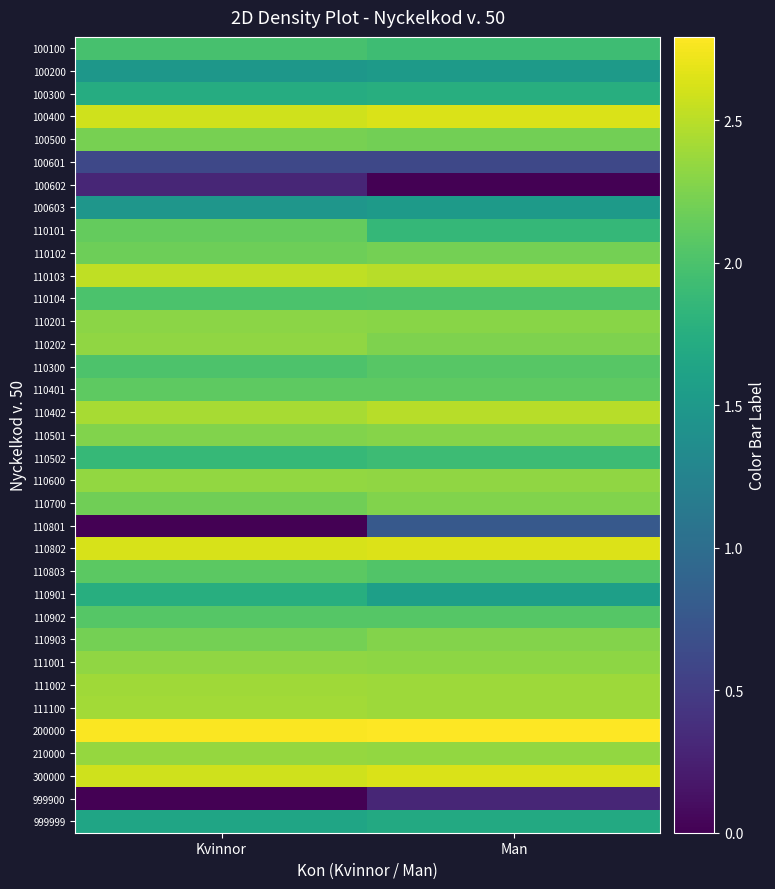

Reading right to left, extract all data points from this chart.

100100: Man=1.9	Kvinnor=2.0
100200: Man=1.5	Kvinnor=1.5
100300: Man=1.7	Kvinnor=1.7
100400: Man=2.6	Kvinnor=2.6
100500: Man=2.2	Kvinnor=2.2
100601: Man=0.6	Kvinnor=0.6
100602: Man=0.0	Kvinnor=0.3
100603: Man=1.5	Kvinnor=1.5
110101: Man=1.9	Kvinnor=2.1
110102: Man=2.2	Kvinnor=2.2
110103: Man=2.5	Kvinnor=2.5
110104: Man=2.0	Kvinnor=2.0
110201: Man=2.3	Kvinnor=2.3
110202: Man=2.2	Kvinnor=2.3
110300: Man=2.1	Kvinnor=2.0
110401: Man=2.1	Kvinnor=2.1
110402: Man=2.5	Kvinnor=2.4
110501: Man=2.3	Kvinnor=2.3
110502: Man=1.9	Kvinnor=1.9
110600: Man=2.3	Kvinnor=2.3
110700: Man=2.3	Kvinnor=2.2
110801: Man=0.8	Kvinnor=0.0
110802: Man=2.6	Kvinnor=2.6
110803: Man=2.0	Kvinnor=2.1
110901: Man=1.6	Kvinnor=1.8
110902: Man=2.1	Kvinnor=2.1
110903: Man=2.3	Kvinnor=2.2
111001: Man=2.3	Kvinnor=2.3
111002: Man=2.4	Kvinnor=2.4
111100: Man=2.4	Kvinnor=2.4
200000: Man=2.8	Kvinnor=2.8
210000: Man=2.3	Kvinnor=2.4
300000: Man=2.6	Kvinnor=2.6
999900: Man=0.3	Kvinnor=0.0
999999: Man=1.7	Kvinnor=1.6